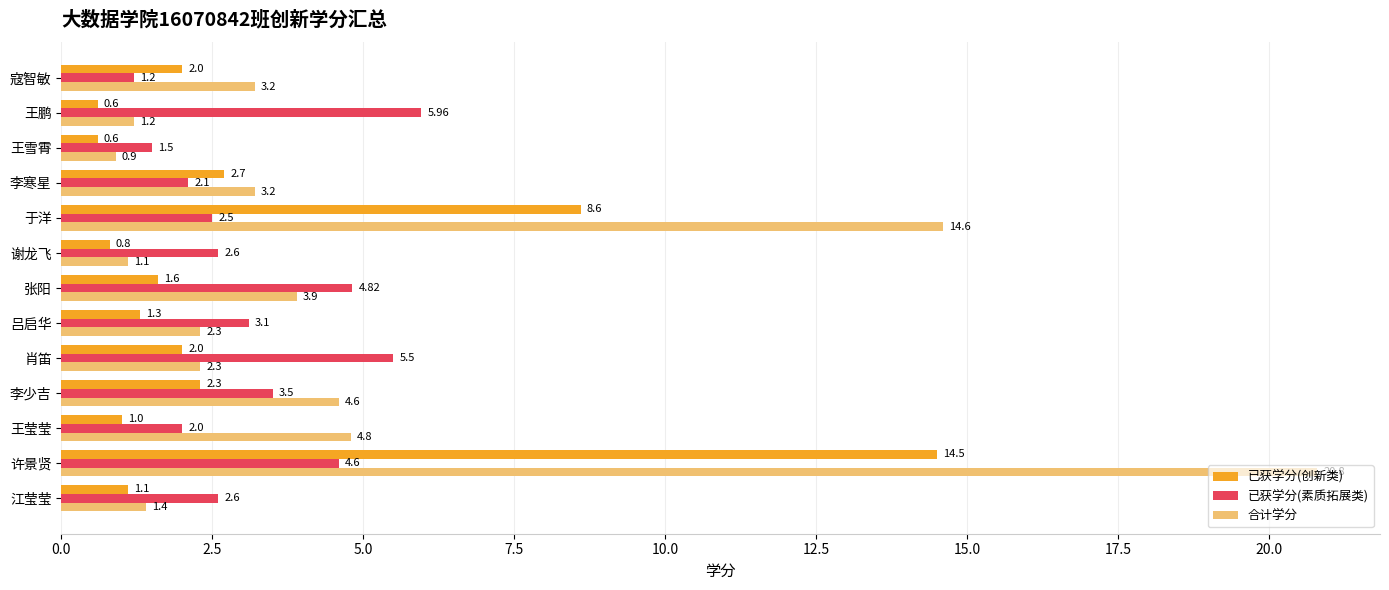

What are all the series names shown in the legend?

已获学分(创新类), 已获学分(素质拓展类), 合计学分